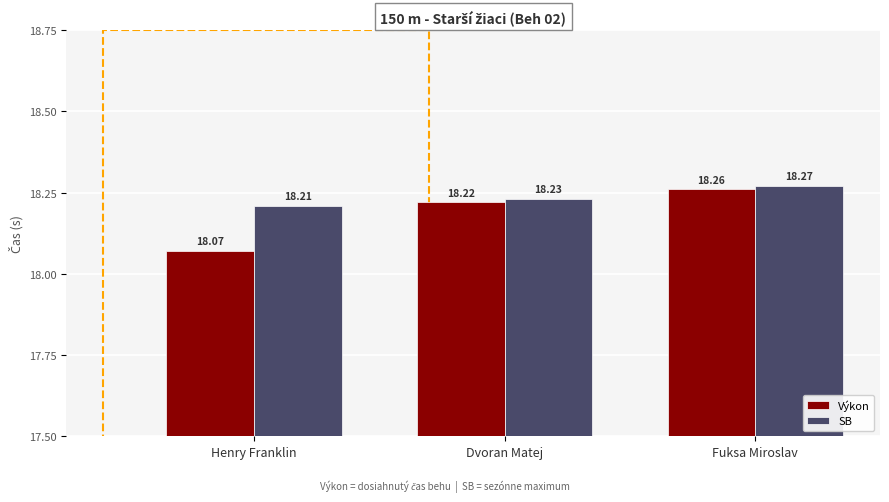

Which series has the widest spread of values?

Výkon